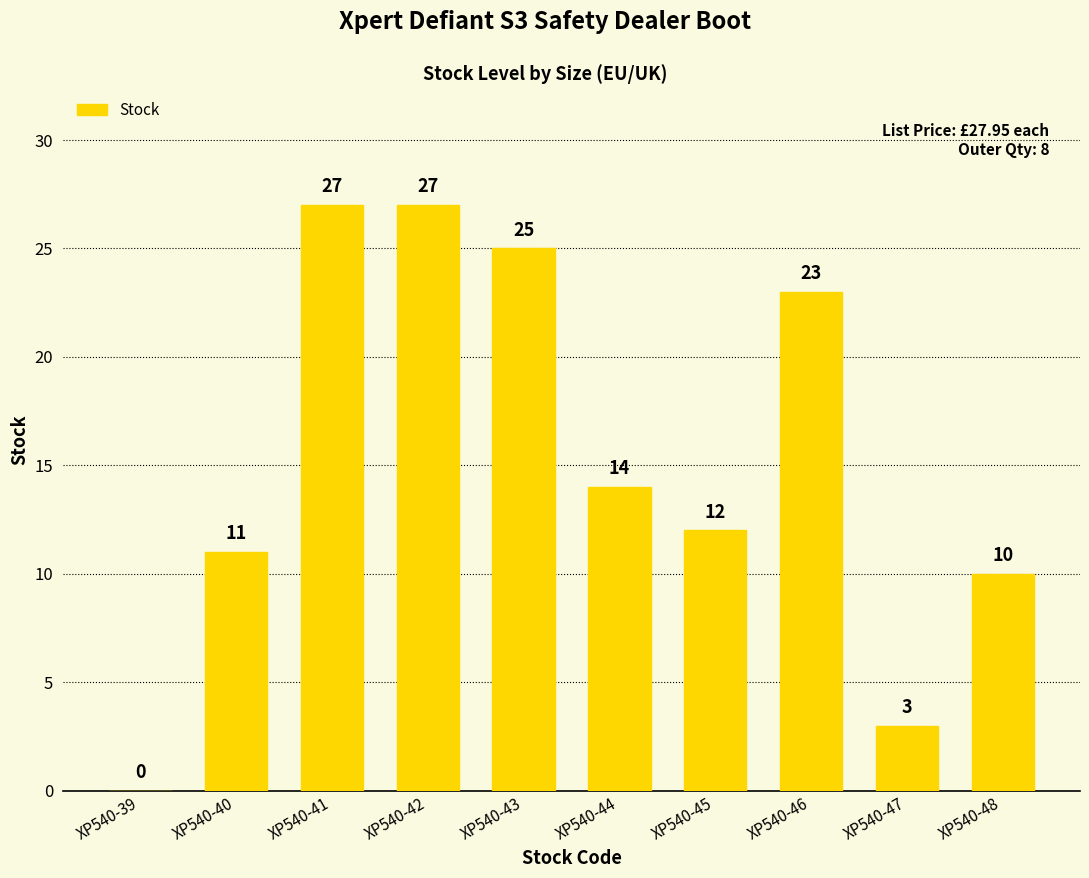

What is the difference between the values at XP540-42 and XP540-40?

16